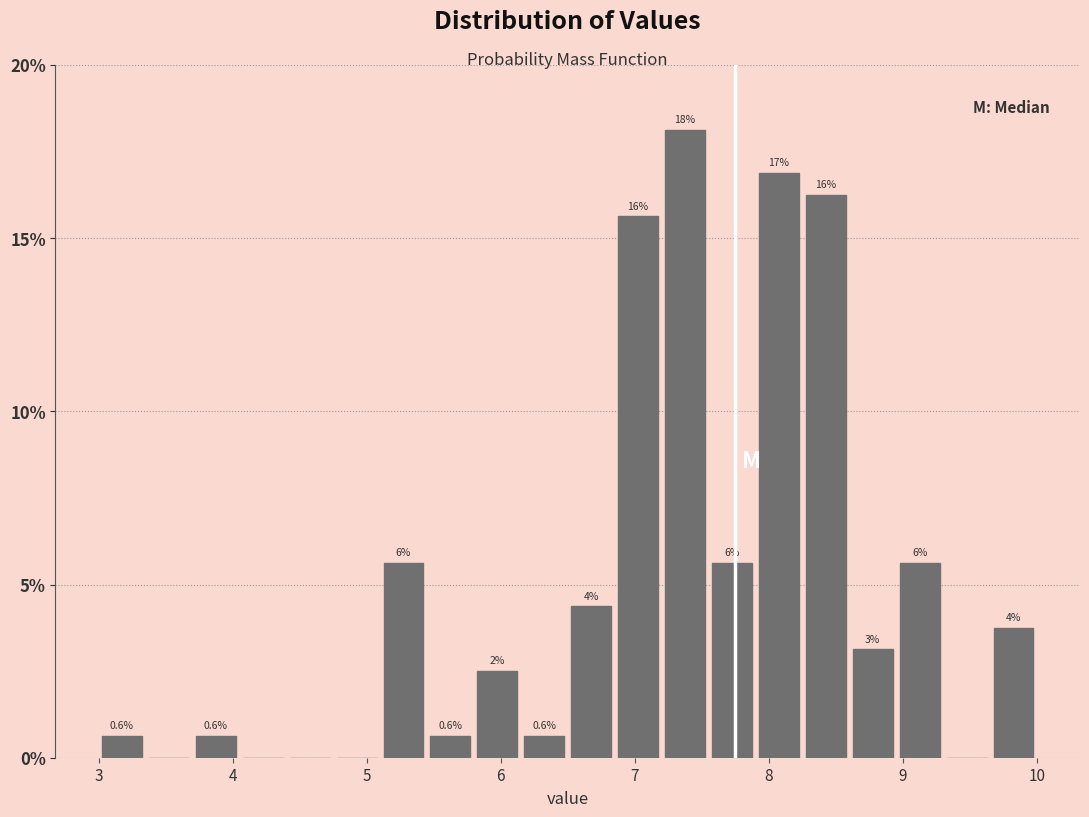

Read against the x-axis, roughly where is the centre of the tallest bar?

7.4